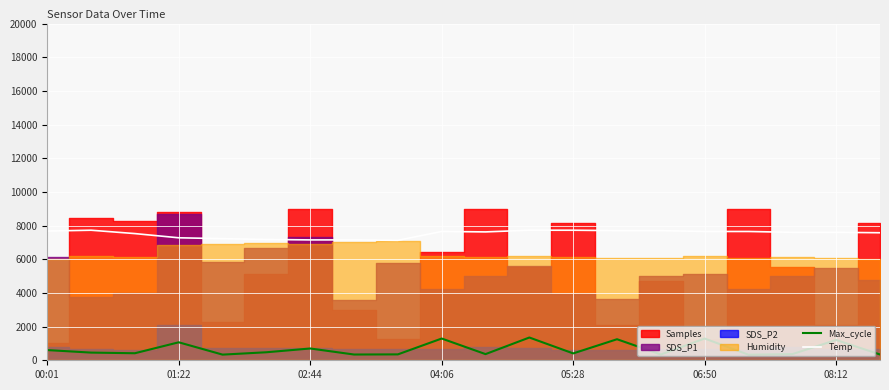

True or false: Temp and Max_cycle intersect in this chart.

False